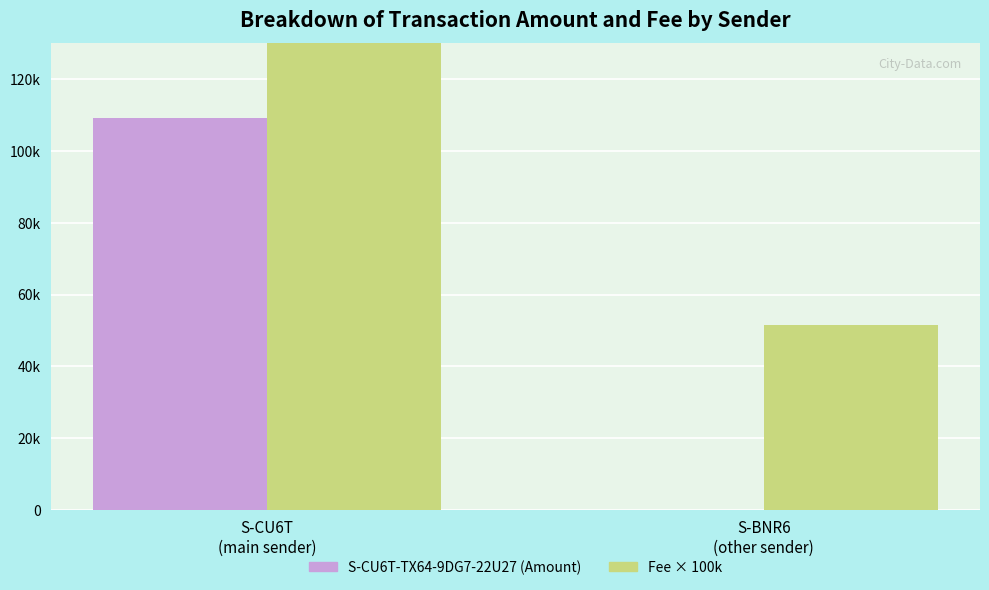

What is the label of the 1st bar from the left?

S-CU6T
(main sender)